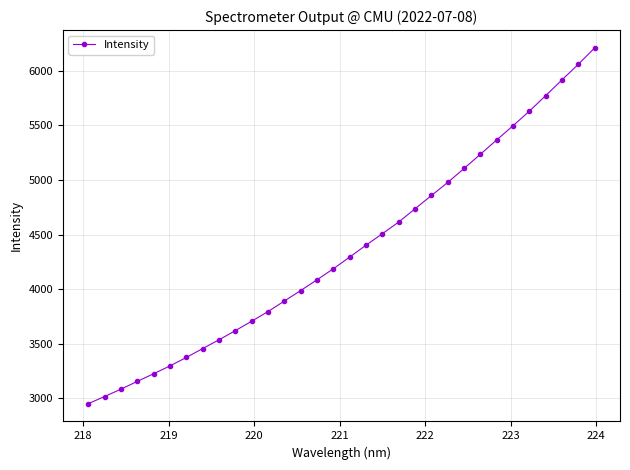

What is the average value?

4361.5